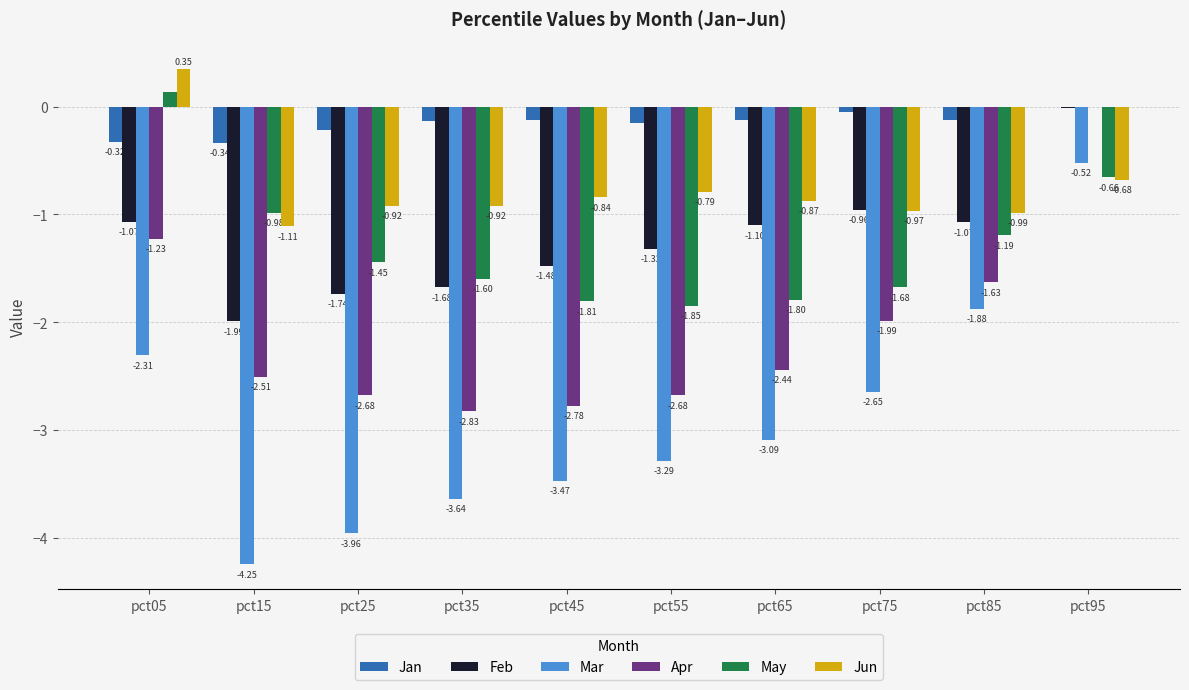

Count the number of data series in this chart.

6